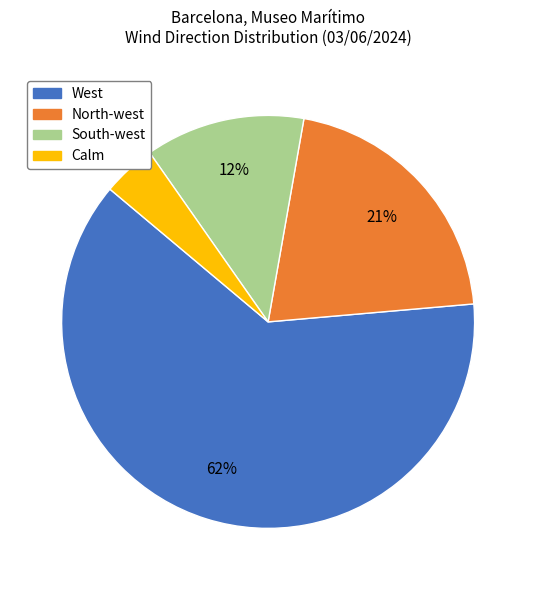

To the nearest percent, what portion does Calm represent?

4%